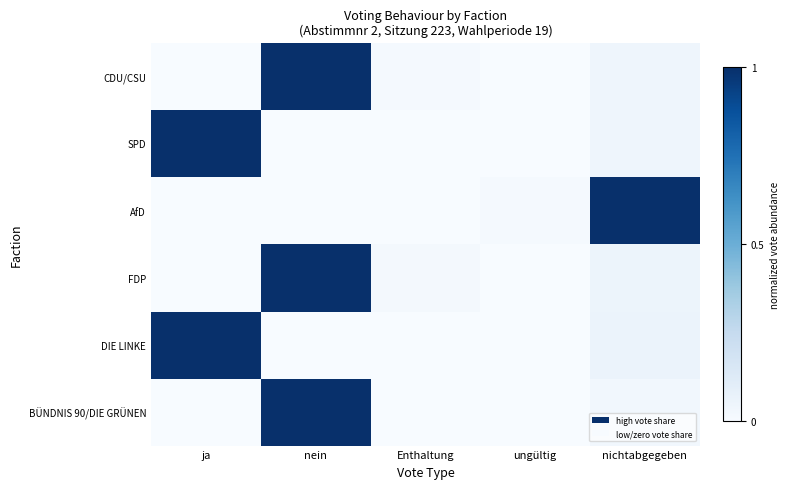

List the series in order of their peak value, lowest first.

CDU/CSU, SPD, AfD, FDP, DIE LINKE, BÜNDNIS 90/DIE GRÜNEN